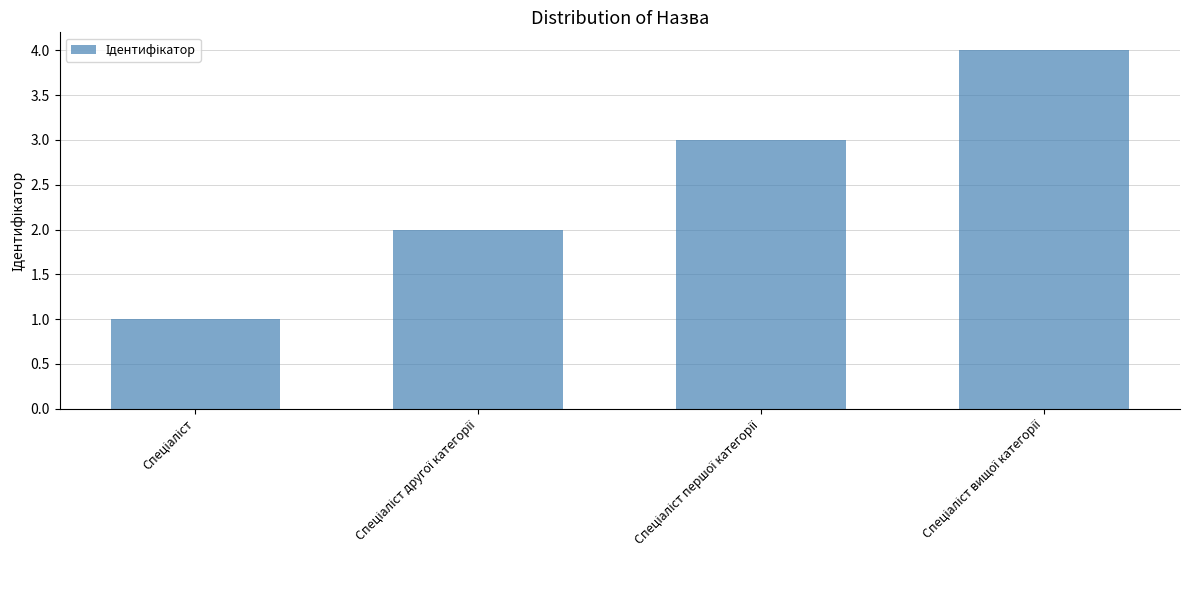

What is the sum of all values?

10